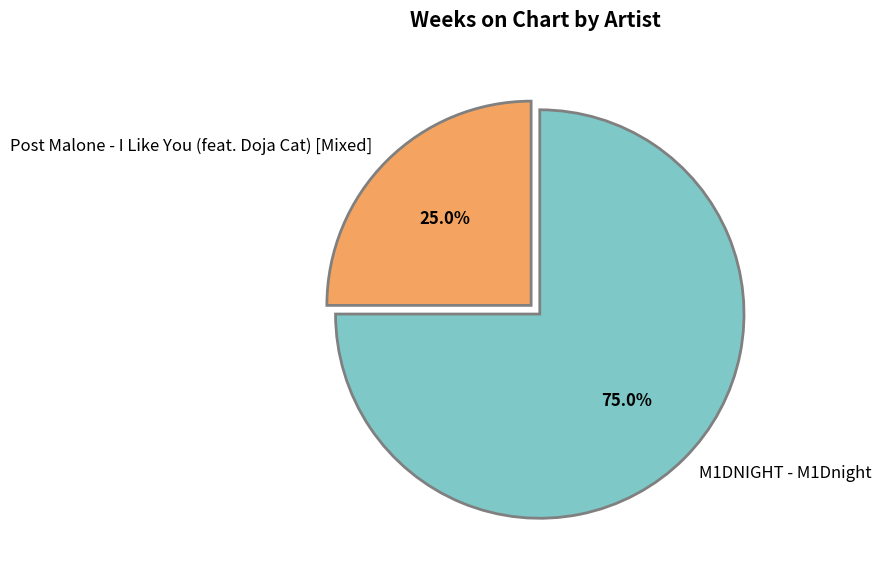

To the nearest percent, what is the difference between the Post Malone - I Like You (feat. Doja Cat) [Mixed] and M1DNIGHT - M1Dnight slice percentages?

50%